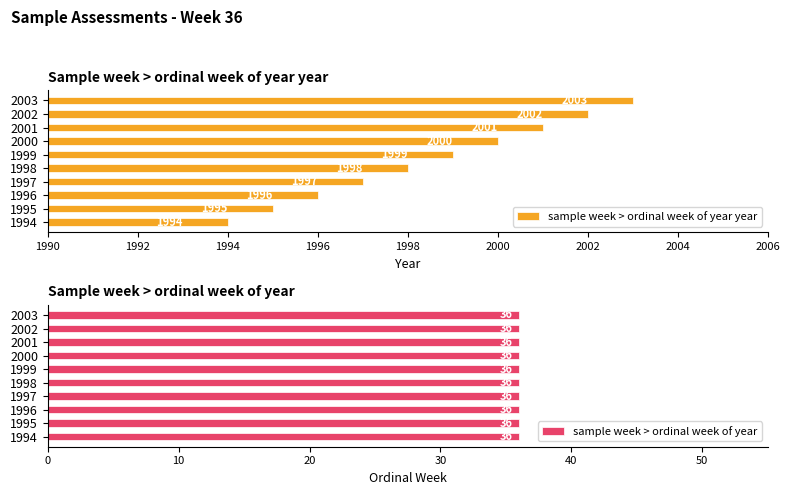

Rank the categories by sample week > ordinal week of year year value from lowest to highest.

1994, 1995, 1996, 1997, 1998, 1999, 2000, 2001, 2002, 2003